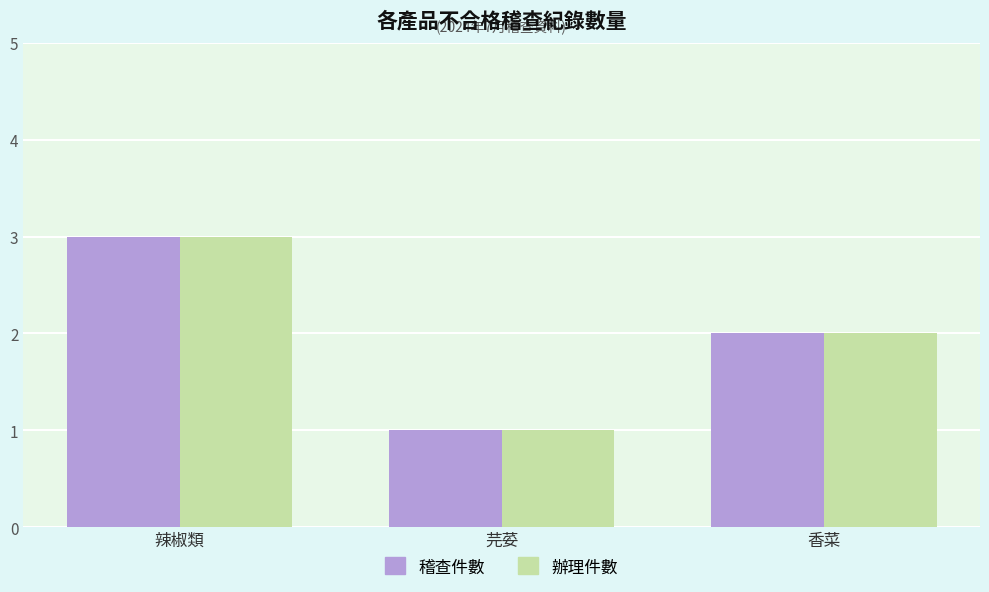

What value does the 辦理件數 series have at 芫荽?

1